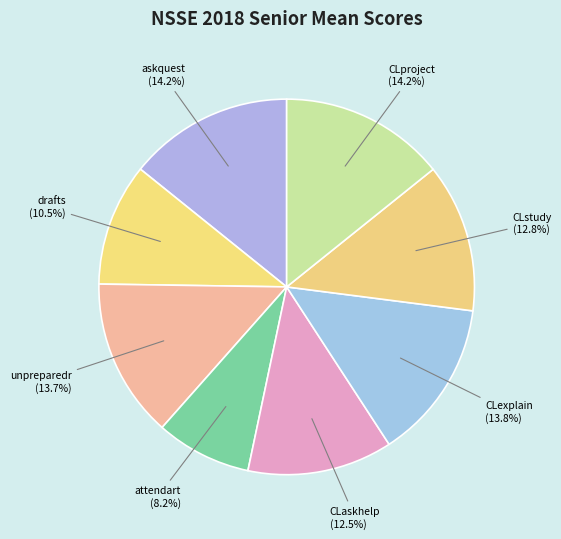

Does CLexplain account for over 50% of the chart?

No